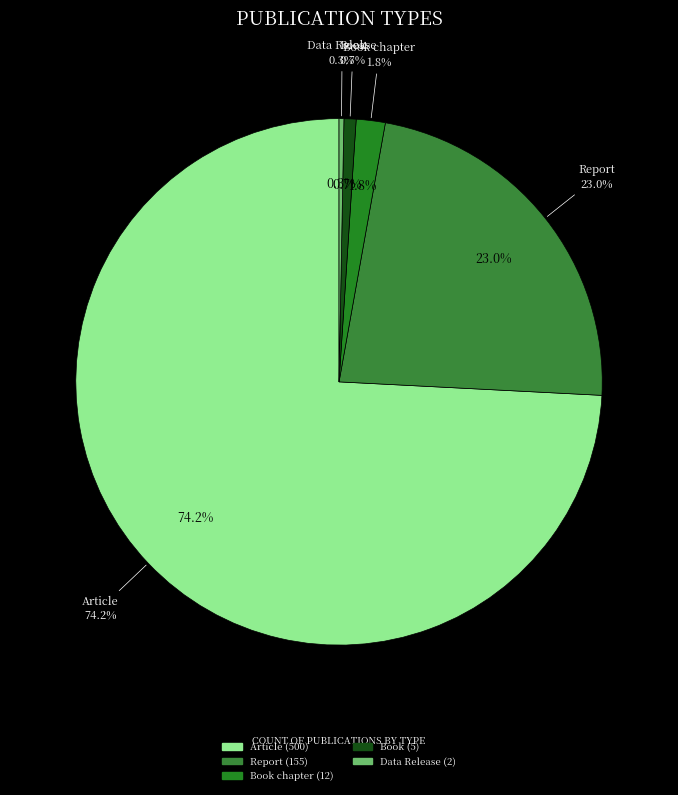

Does Report represent more than half of the total?

No